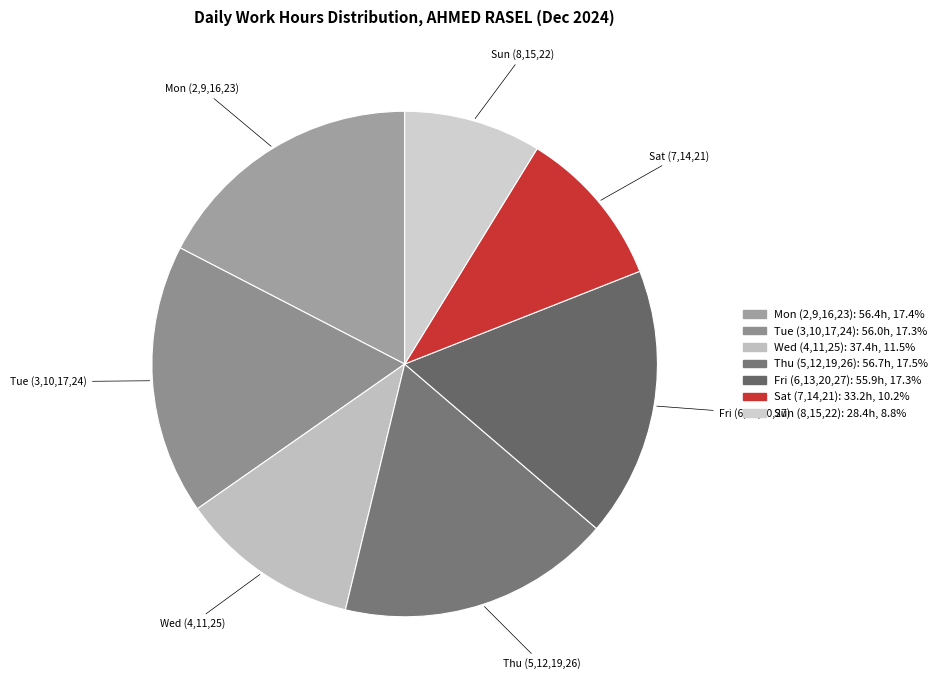

How many segments does this pie chart have?

7